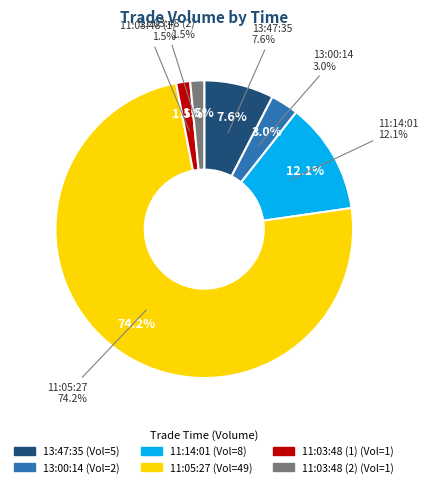

What percentage is the 11:03:48 (1) slice, to the nearest percent?

2%